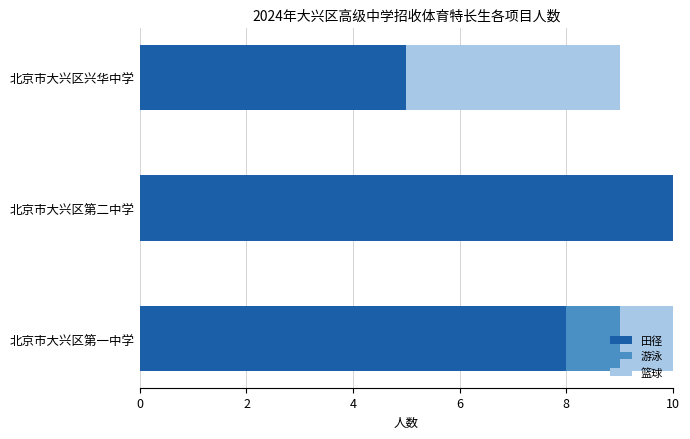

Is it true that 田径 equals 7 at 北京市大兴区第二中学?

False